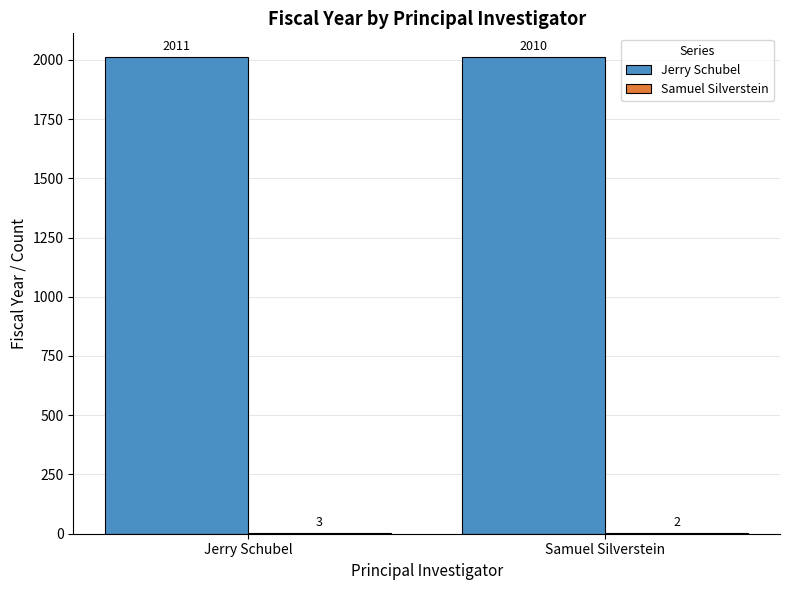

Which category has the highest value in the Jerry Schubel series?

Jerry Schubel